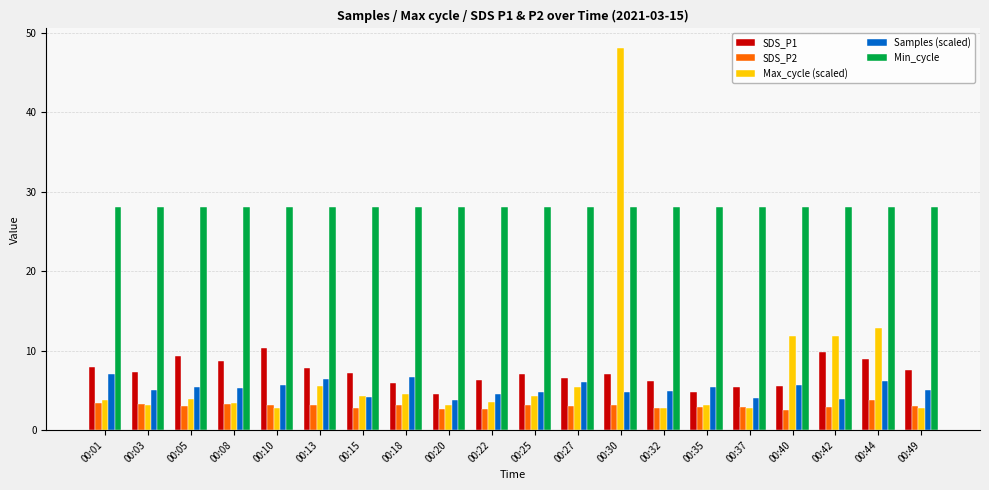

Which series has the largest range (max minus min)?

Max_cycle (scaled)